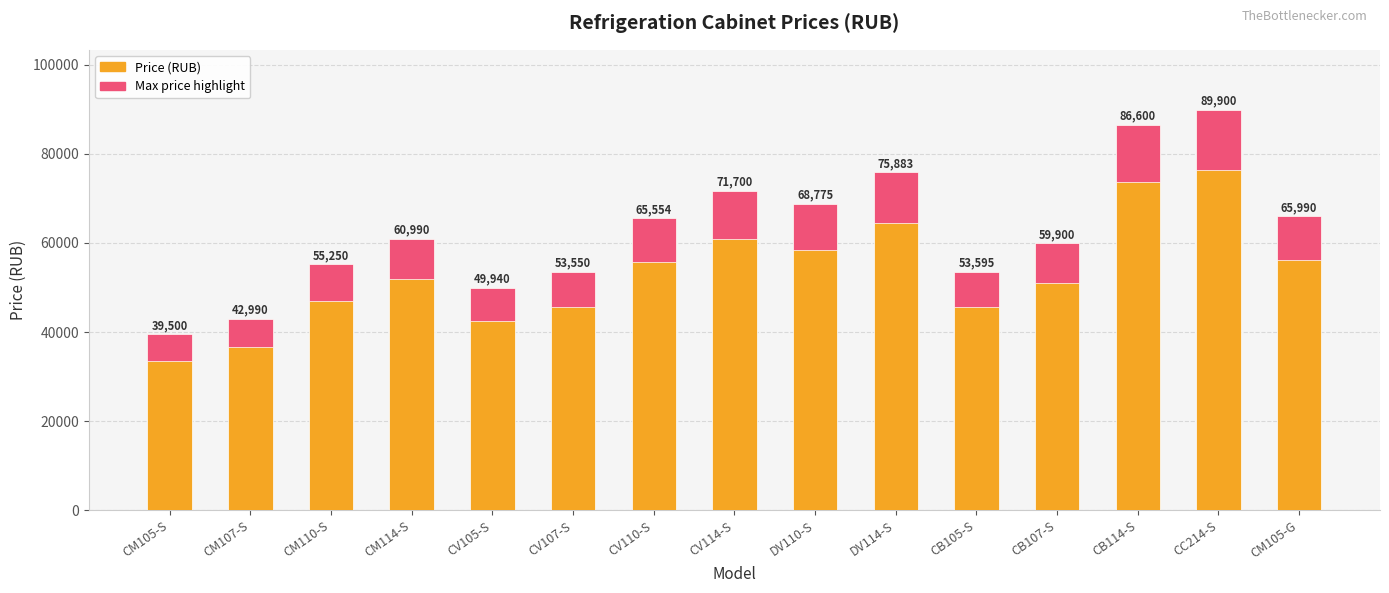

Are the bars horizontal?

No